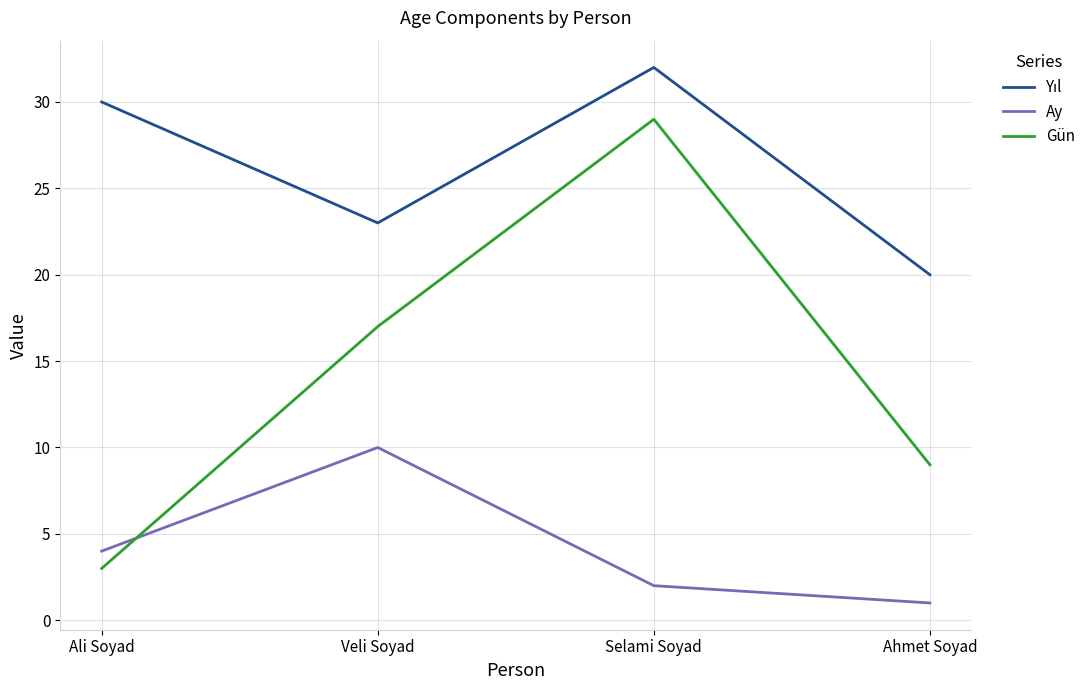

What is the minimum value shown in the chart?

1